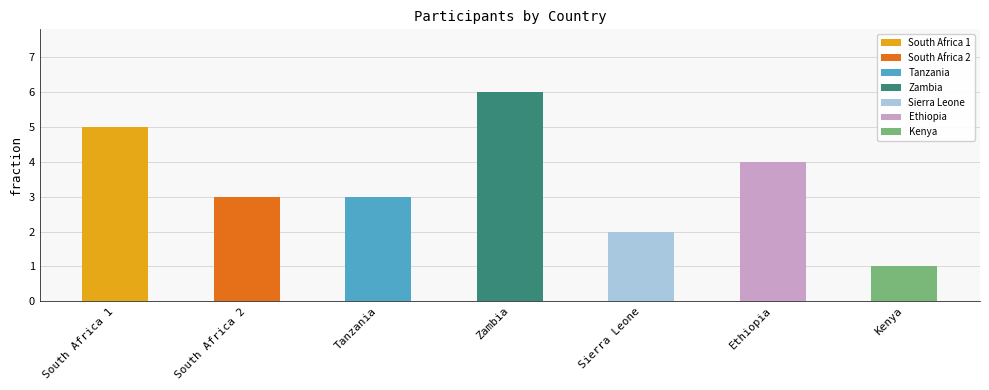

What is the value of the 5th bar from the left?

2